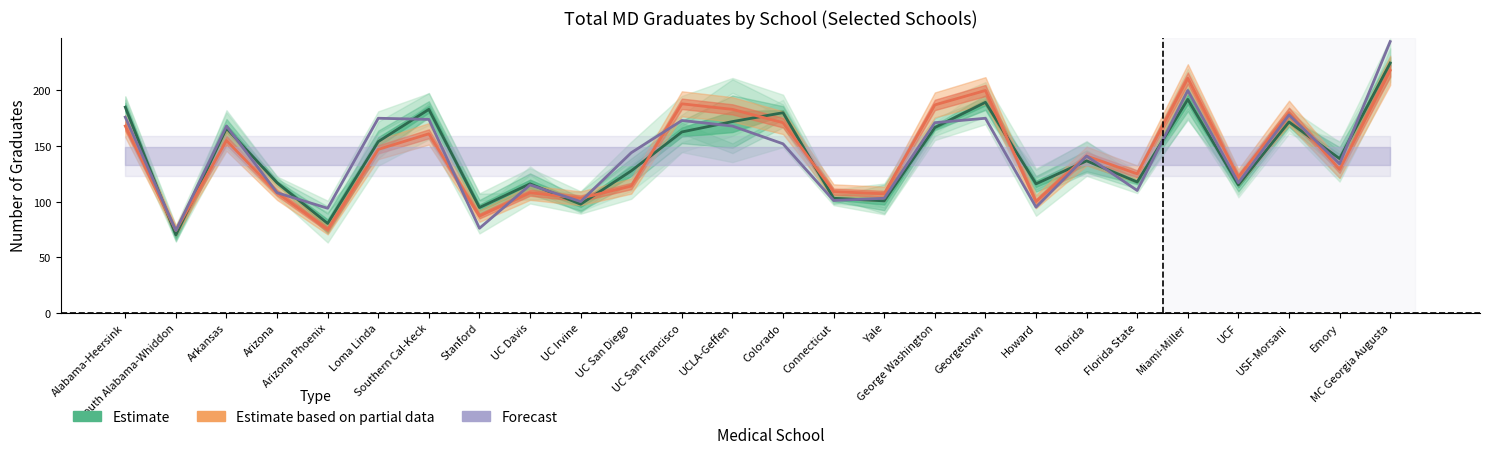

What is the difference between the second highest and second lowest values in the Estimate series?

111.7